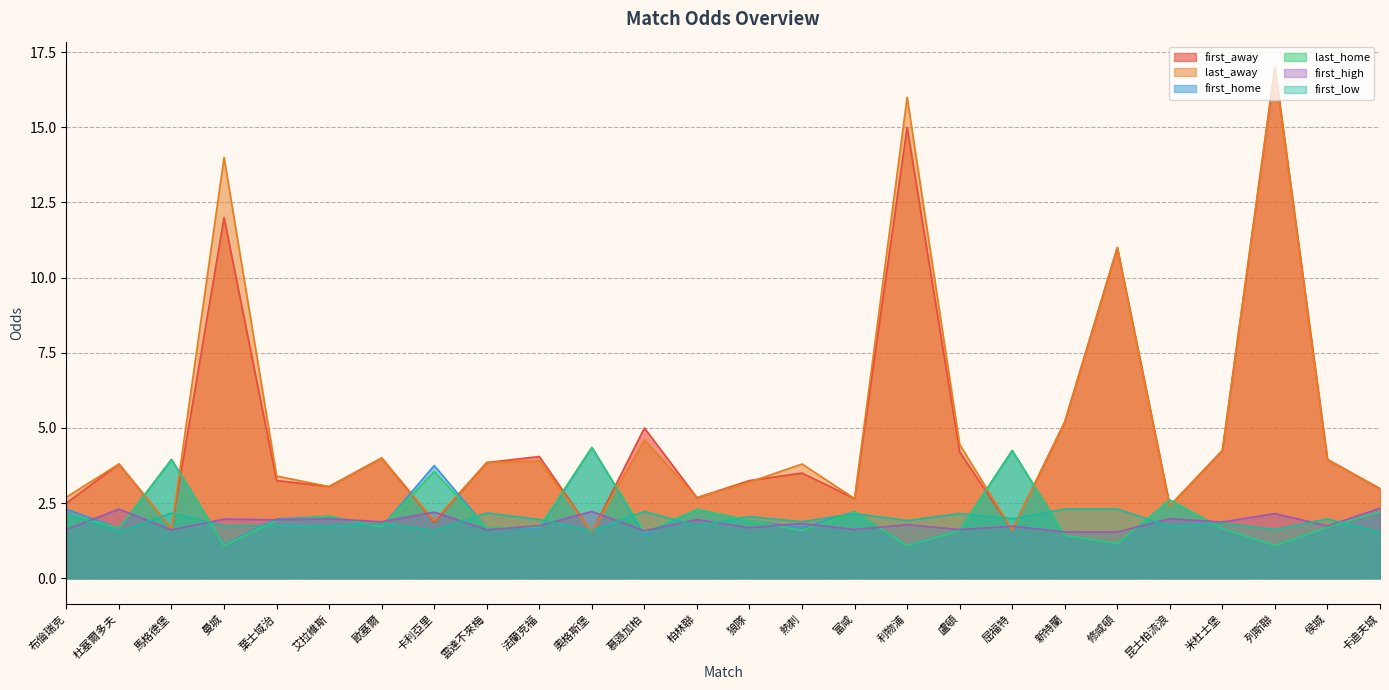

What is the minimum value shown in the chart?

1.1